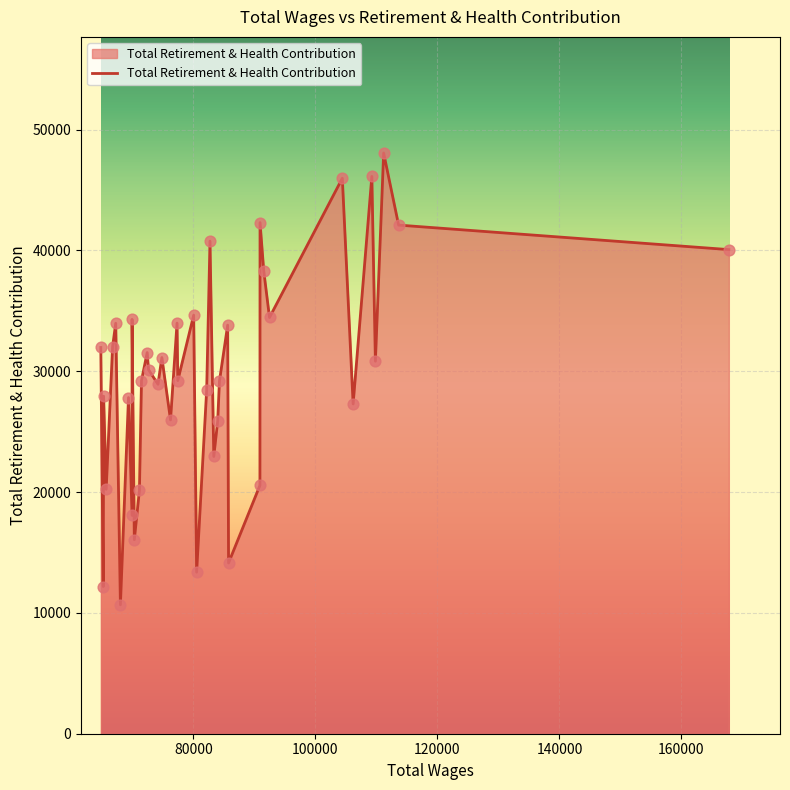

What is the greatest value displayed?

48060